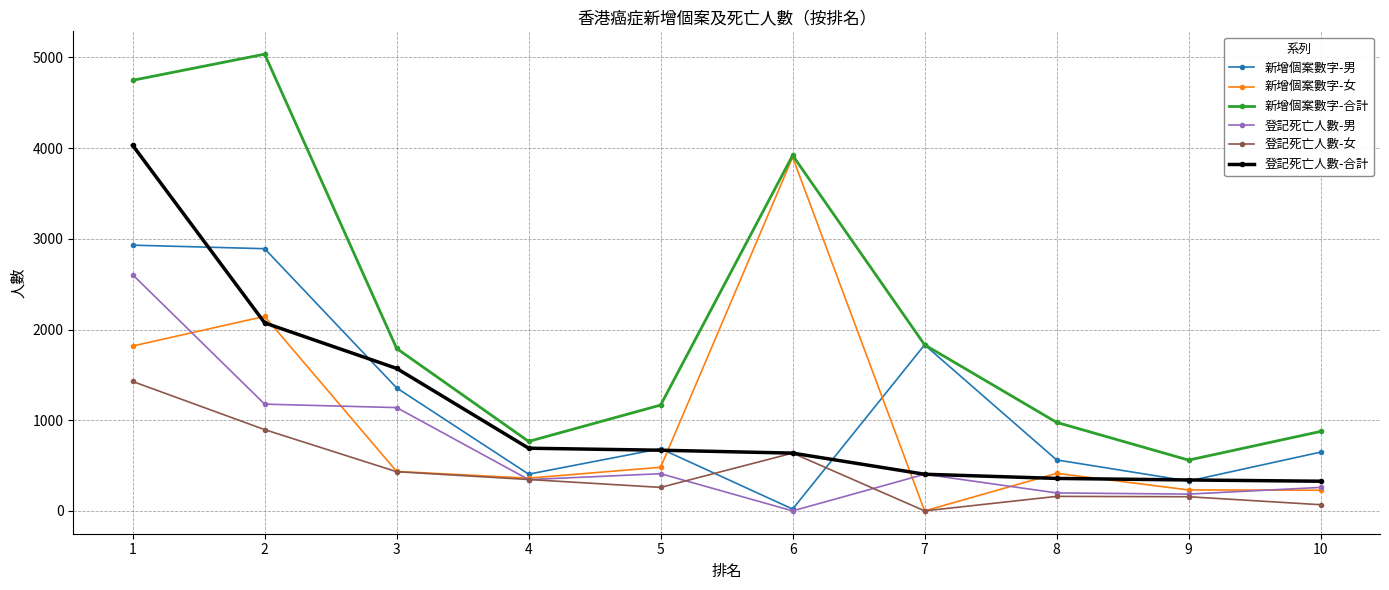

Which series has the largest total across all categories?

新增個案數字-合計